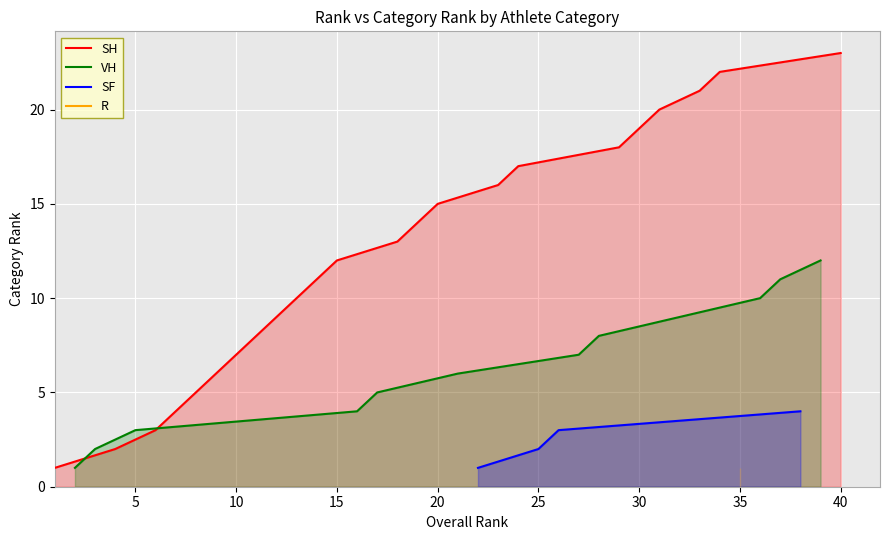

True or false: R and SH intersect in this chart.

False